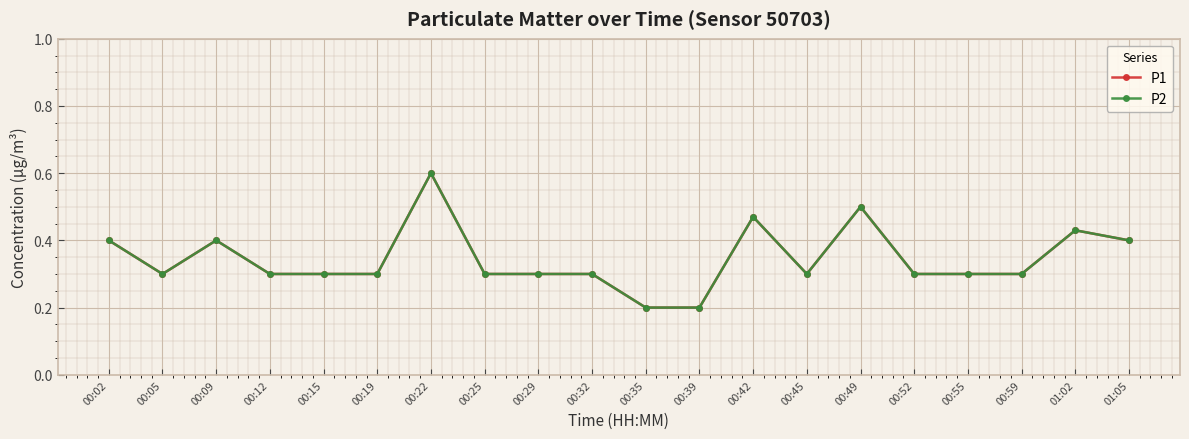

At which category does P1 reach its first local valley?

00:05